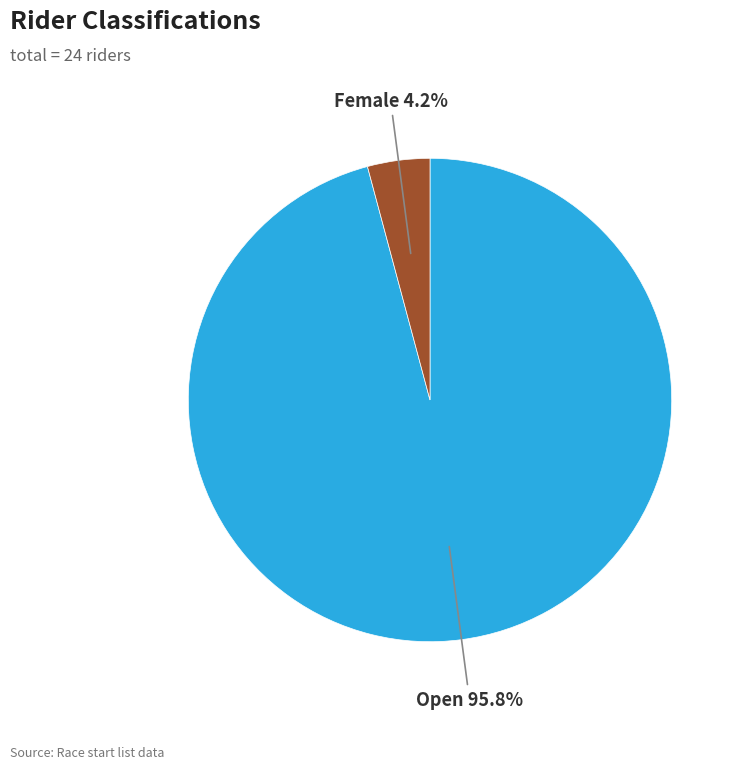

Is there any slice that represents more than half of the pie?

Yes